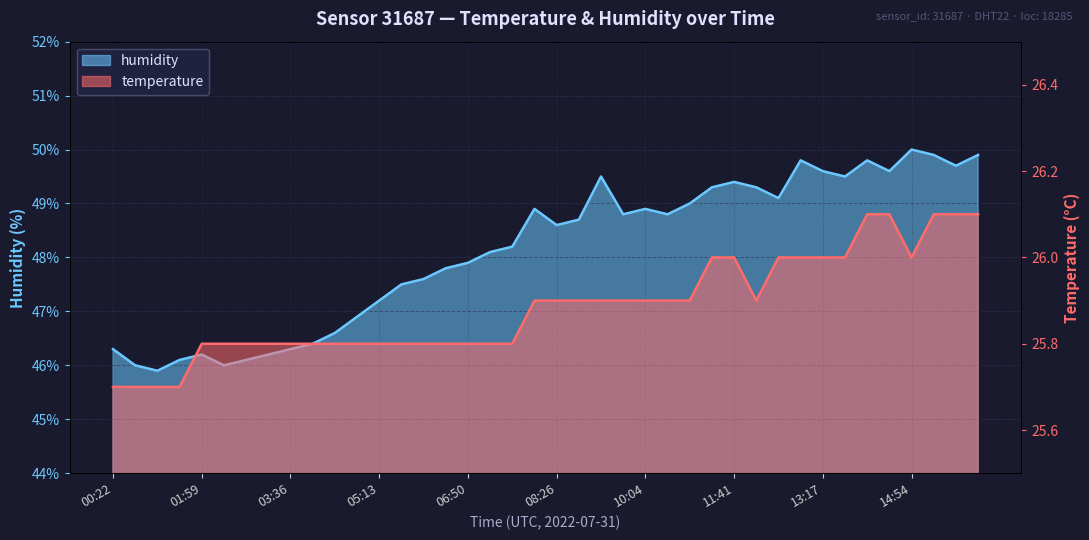

What position from the right is 02:24?

35